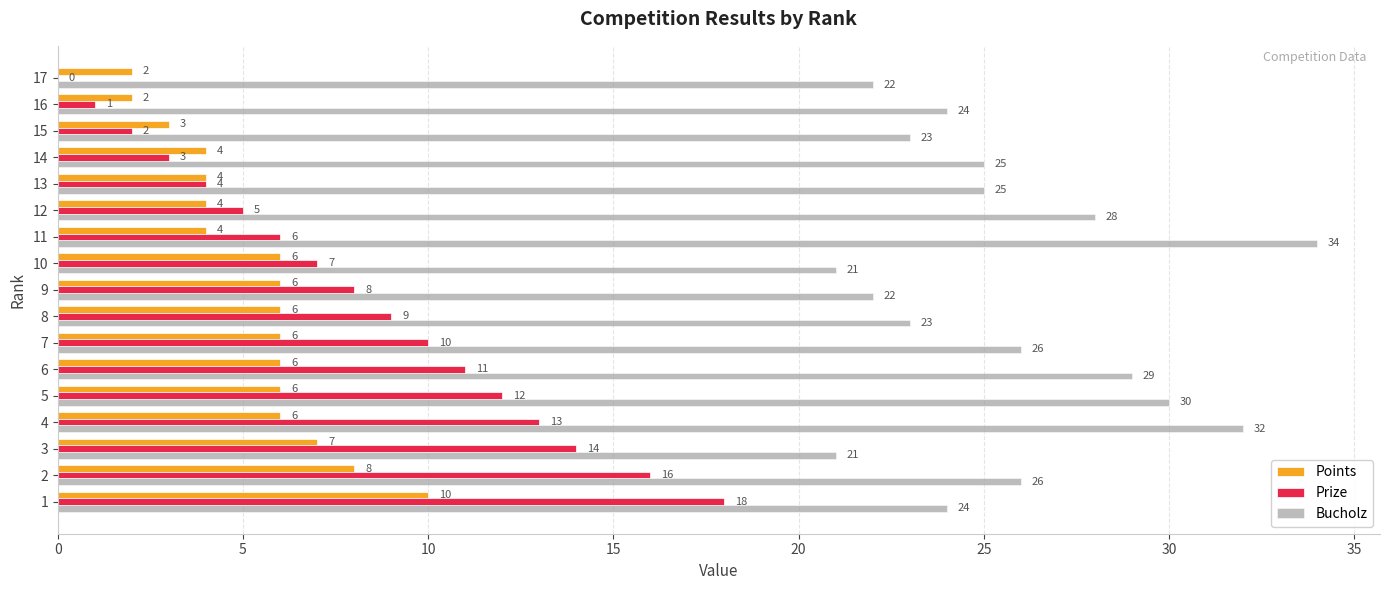

What is the total value across all series at 14?

32